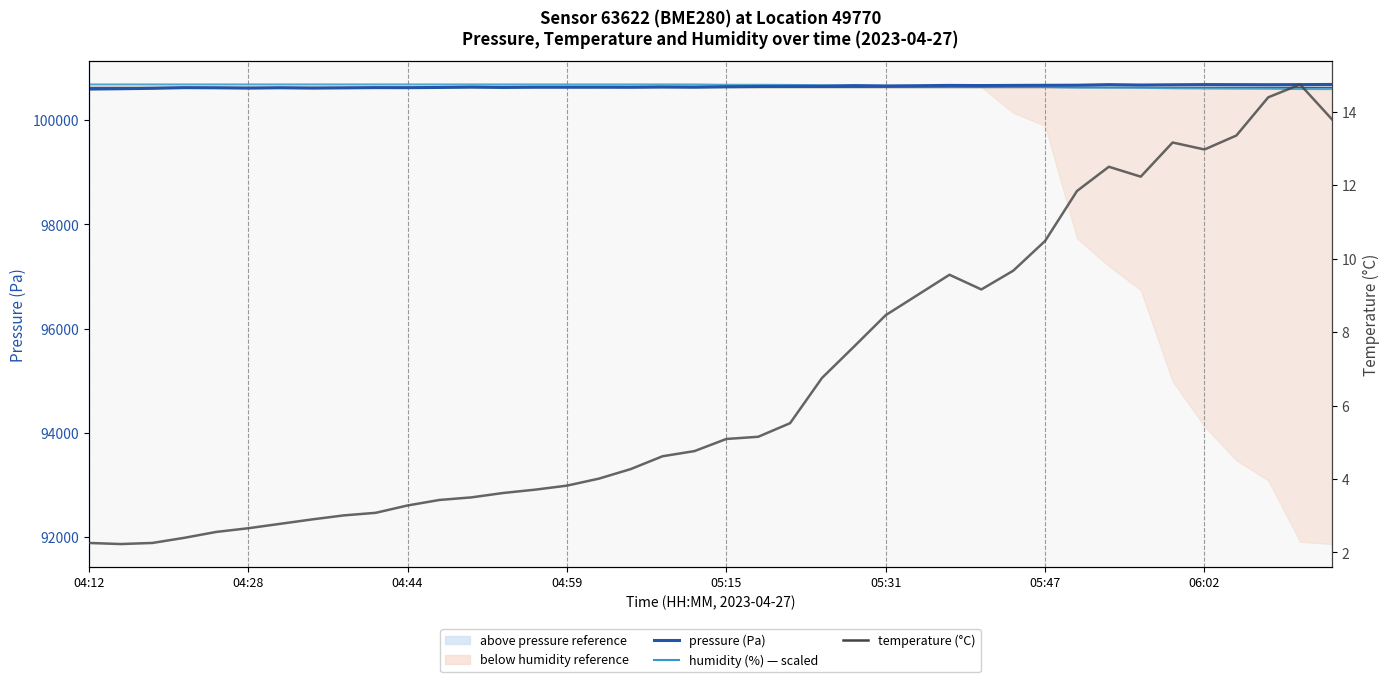

What is the average value of the temperature (°C) series?

6.8